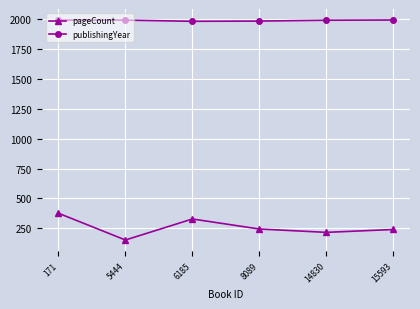

At 8089, list the series in order from smallest to largest.

pageCount, publishingYear